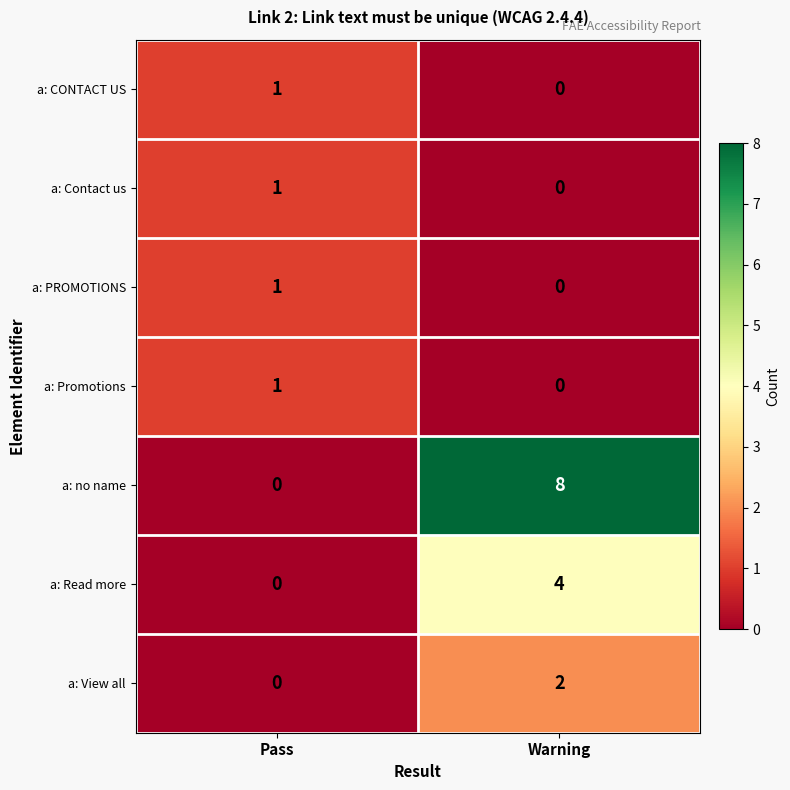

Which series has the largest total across all categories?

a: no name